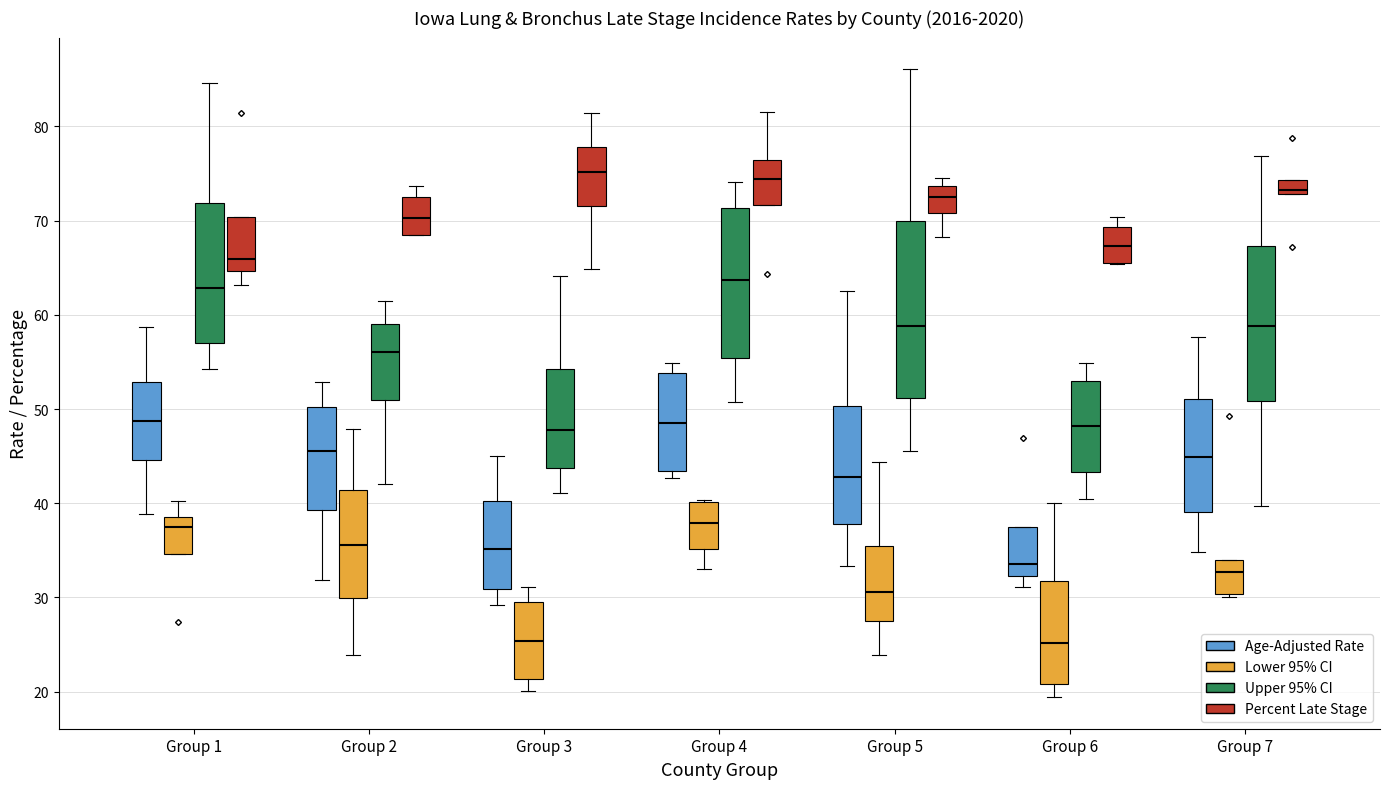

Where does the median line of the box for Group 6 (Upper 95% CI) sit on the y-axis? The values are not printed on the chart, so give them approximately, as read against the axis.

48